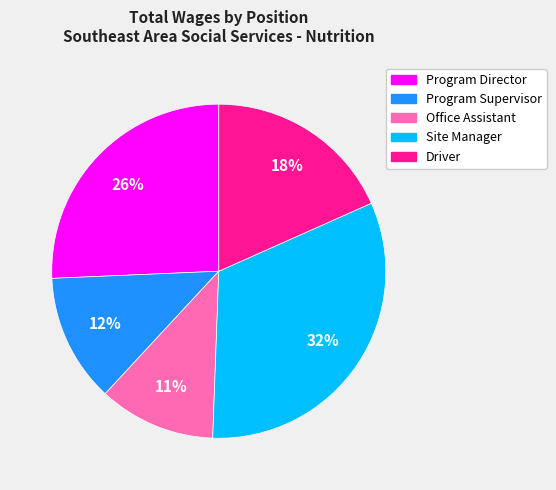

To the nearest percent, what portion does Site Manager represent?

32%